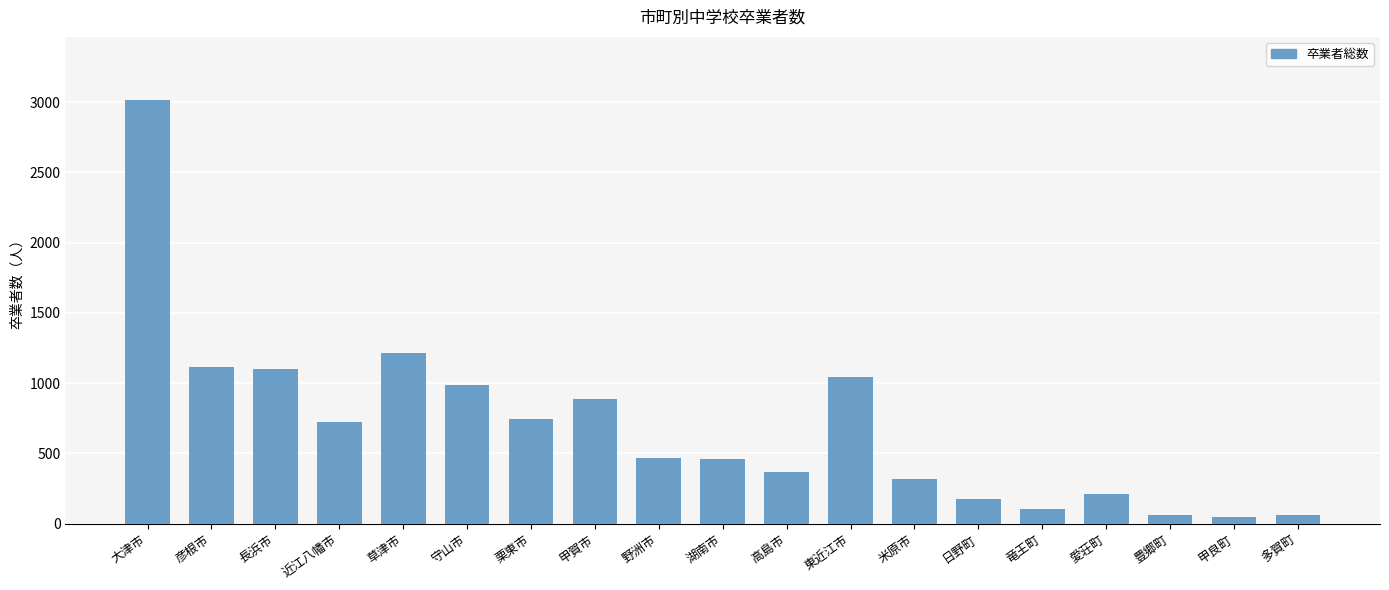

How many series are shown in this chart?

1